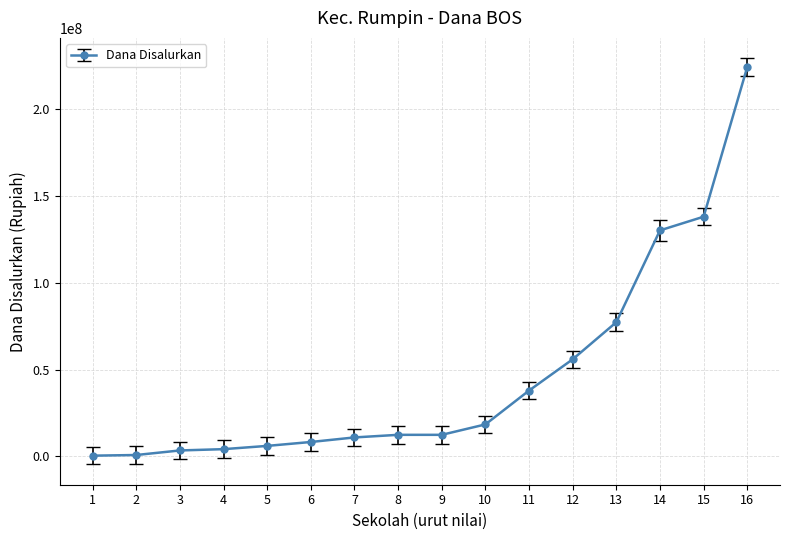

What is the difference between the second highest and second lowest values?

137250000